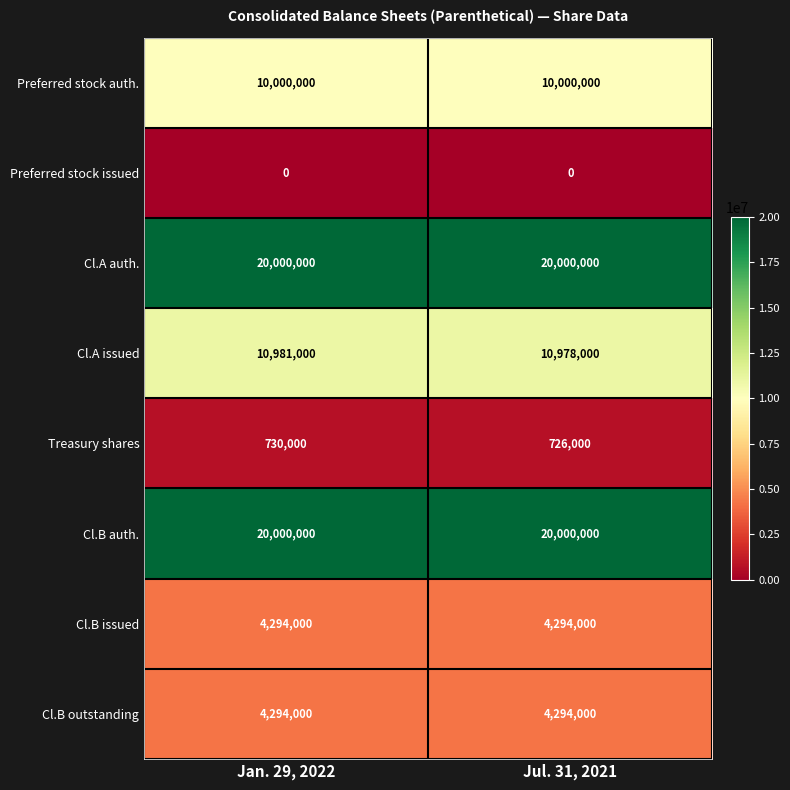

List the labels in order of Cl.A issued value, smallest first.

Jul. 31, 2021, Jan. 29, 2022